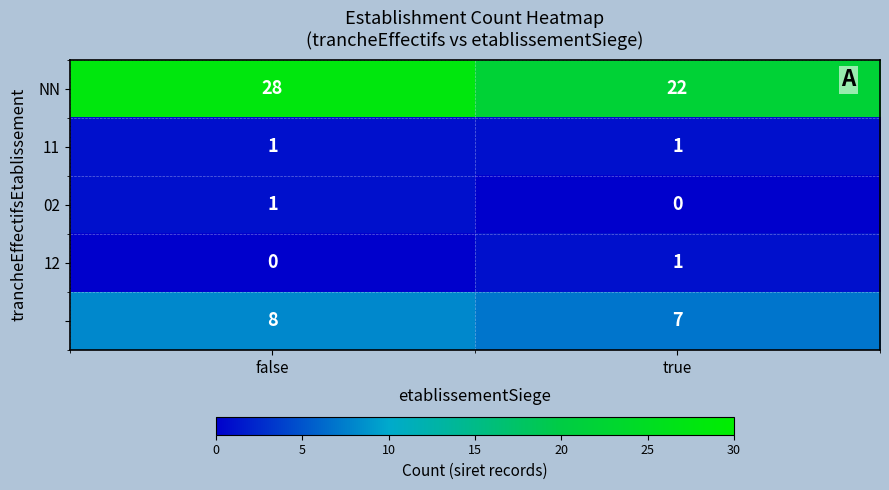

What is the difference between the highest and lowest values at true?

22